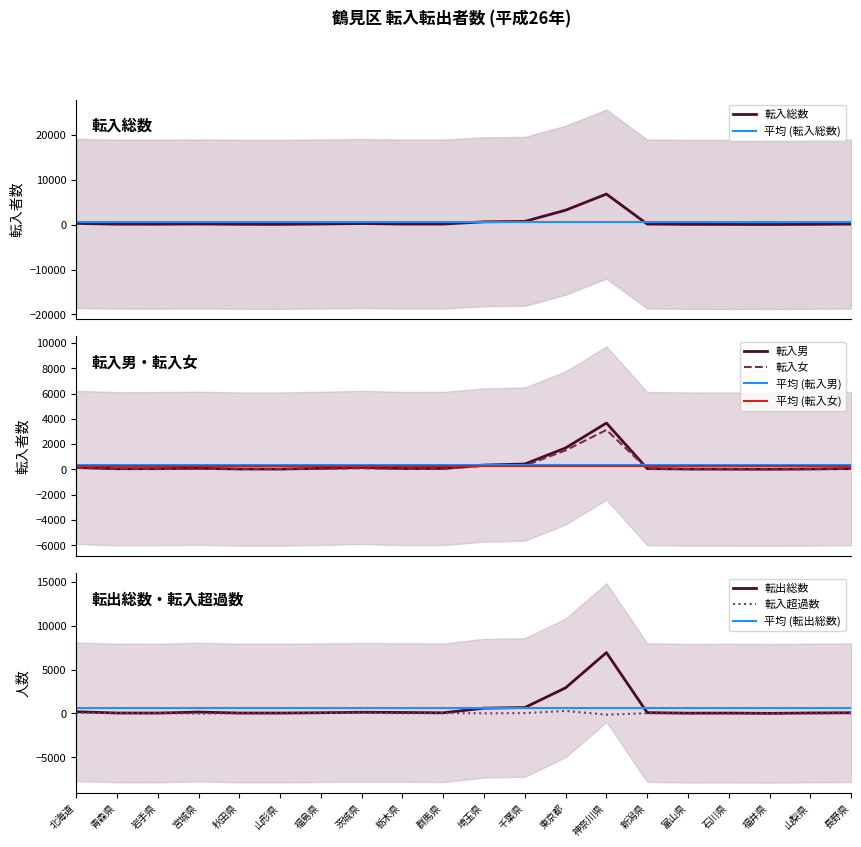

Which category has the lowest value in the 転入超過数 series?

神奈川県